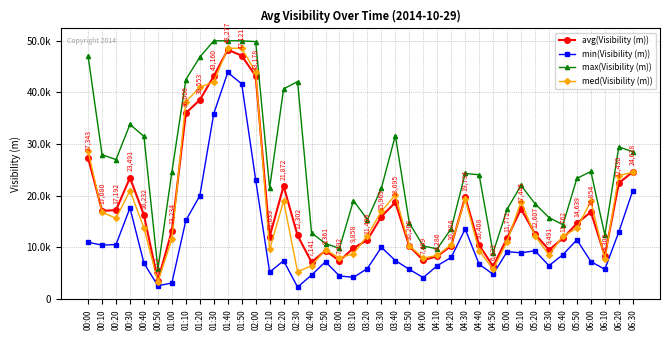

Is this an area chart (filled region under the line)?

No